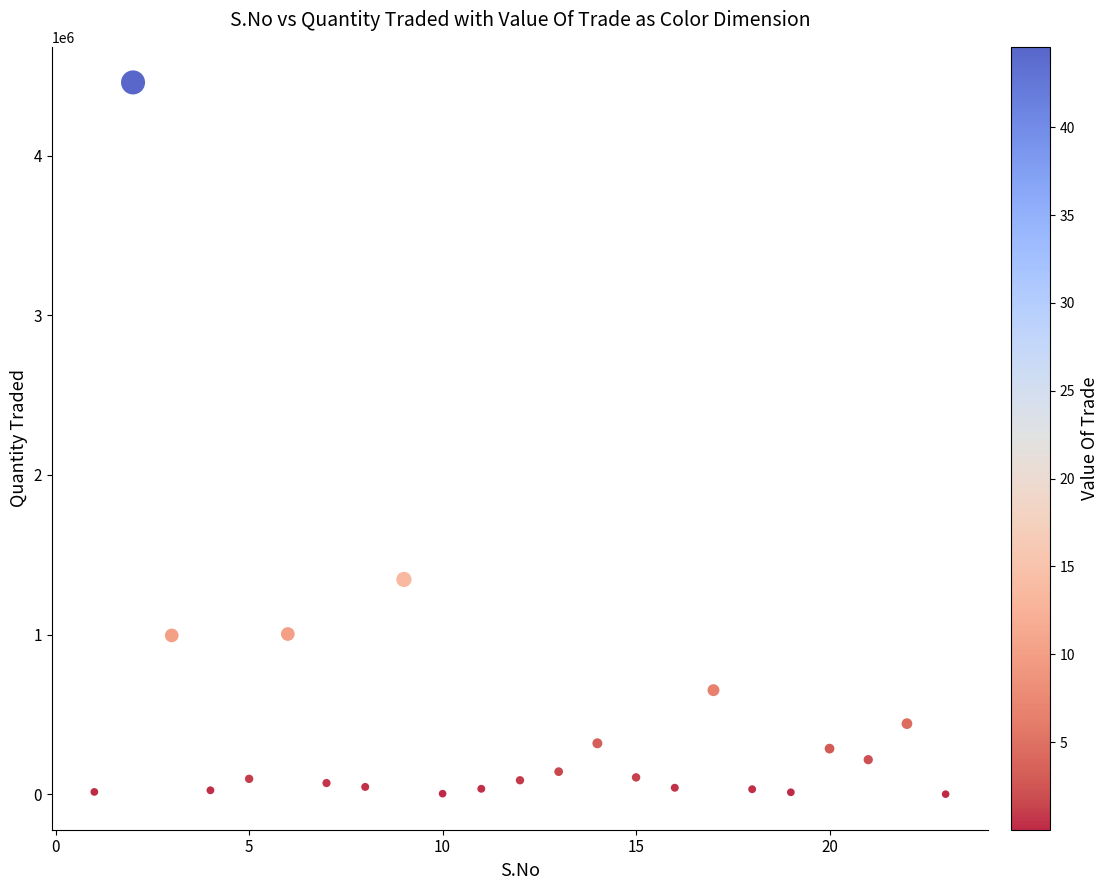

What Y value in the scatter plot is closest to 2229504?

1345642.6